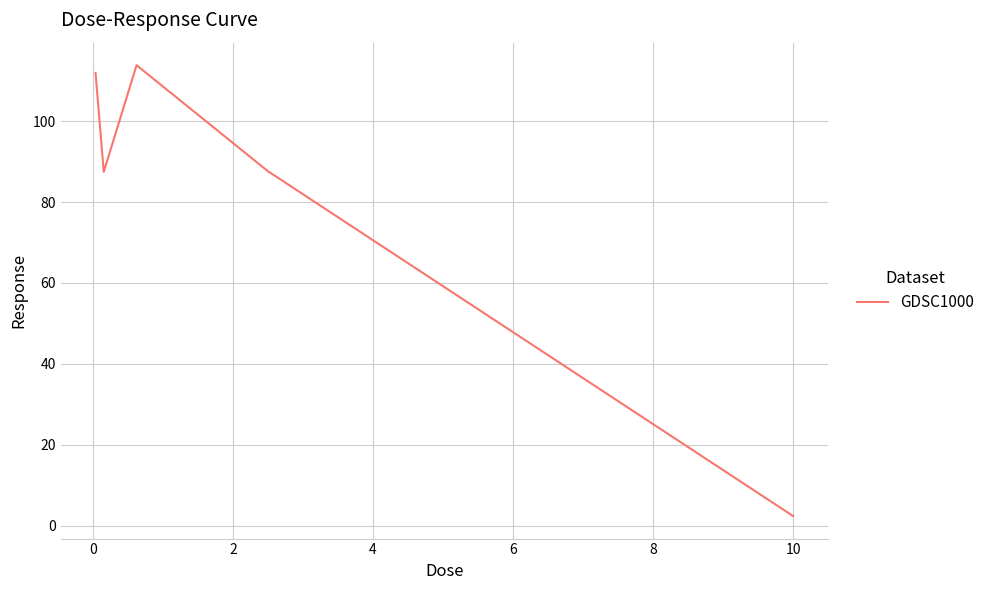

What is the difference between the maximum and minimum values?

111.4